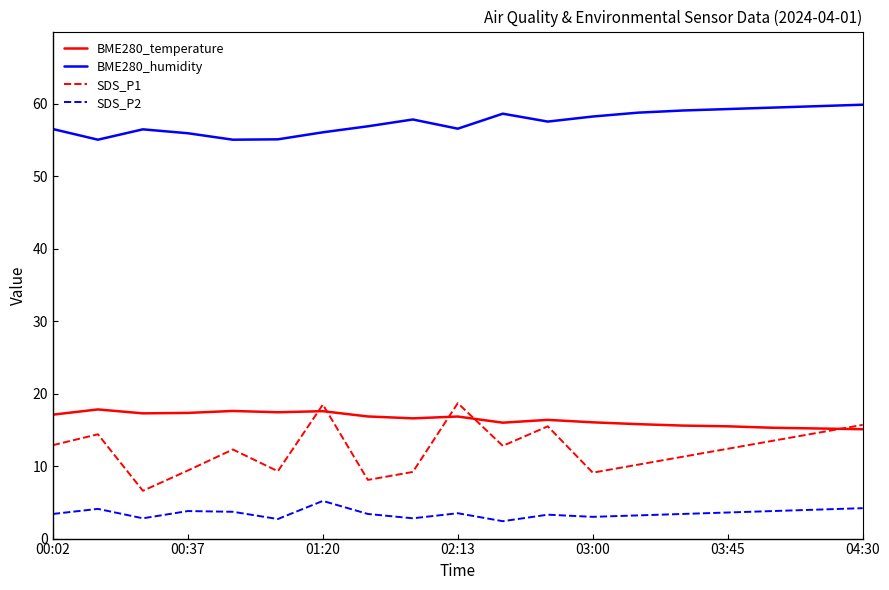

True or false: SDS_P1 and BME280_humidity intersect in this chart.

False